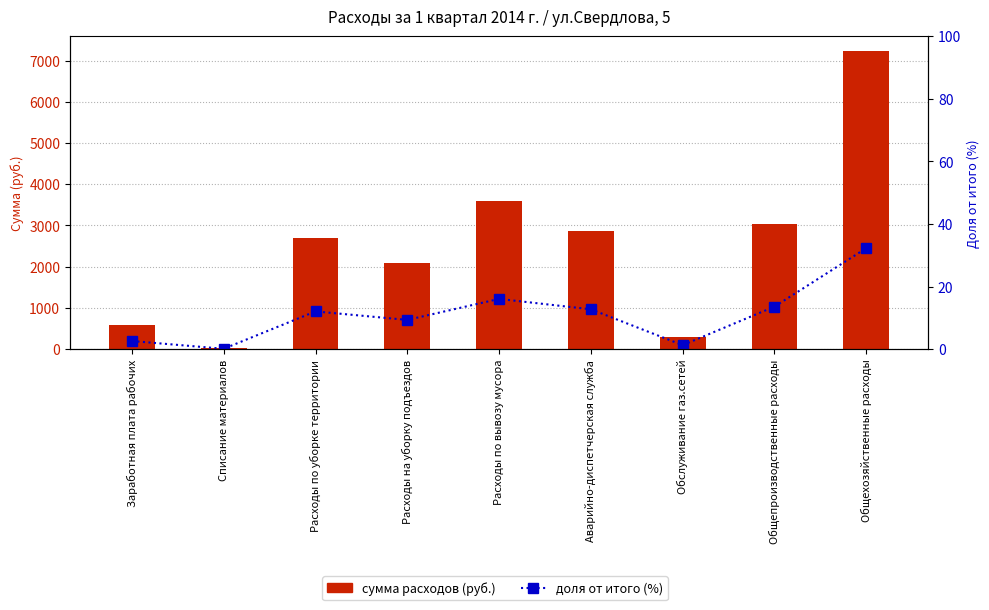

List the series in order of their overall mean, highest first.

сумма расходов (руб.), доля от итого (%)